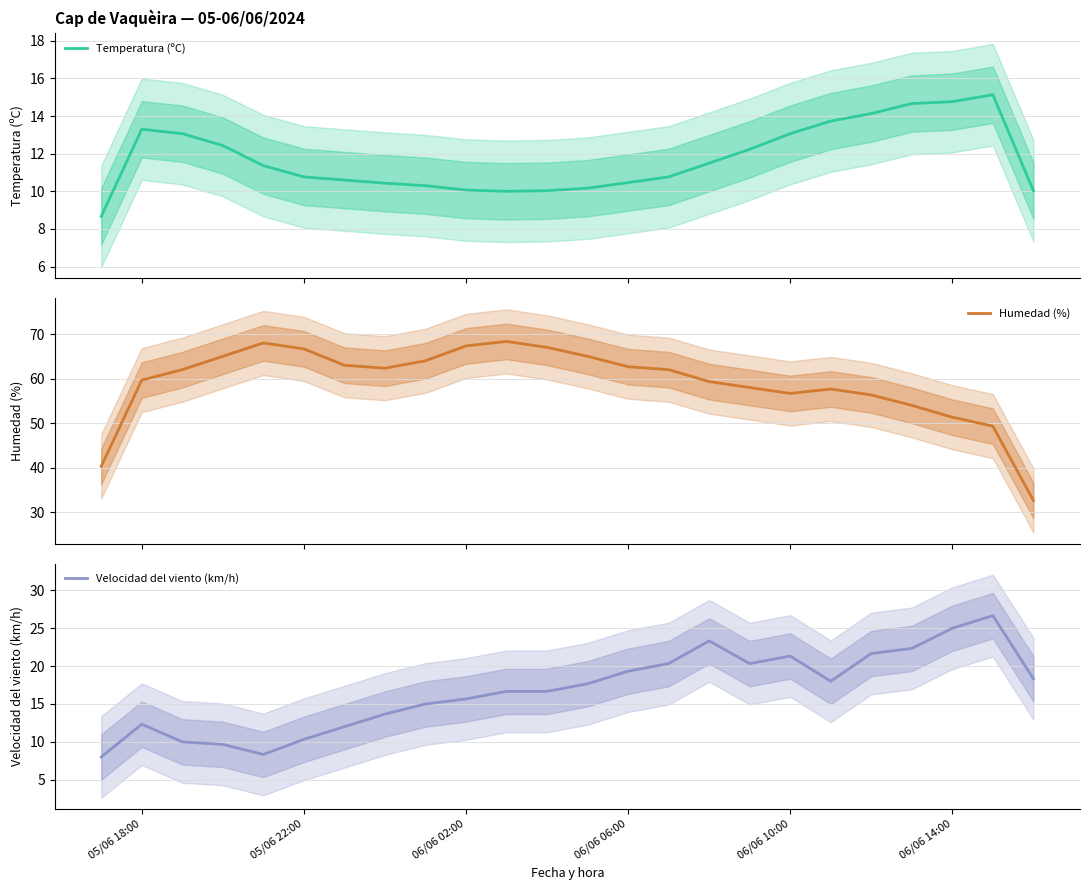

At which category does Velocidad del viento (km/h) reach its first local peak?

05/06 18:00